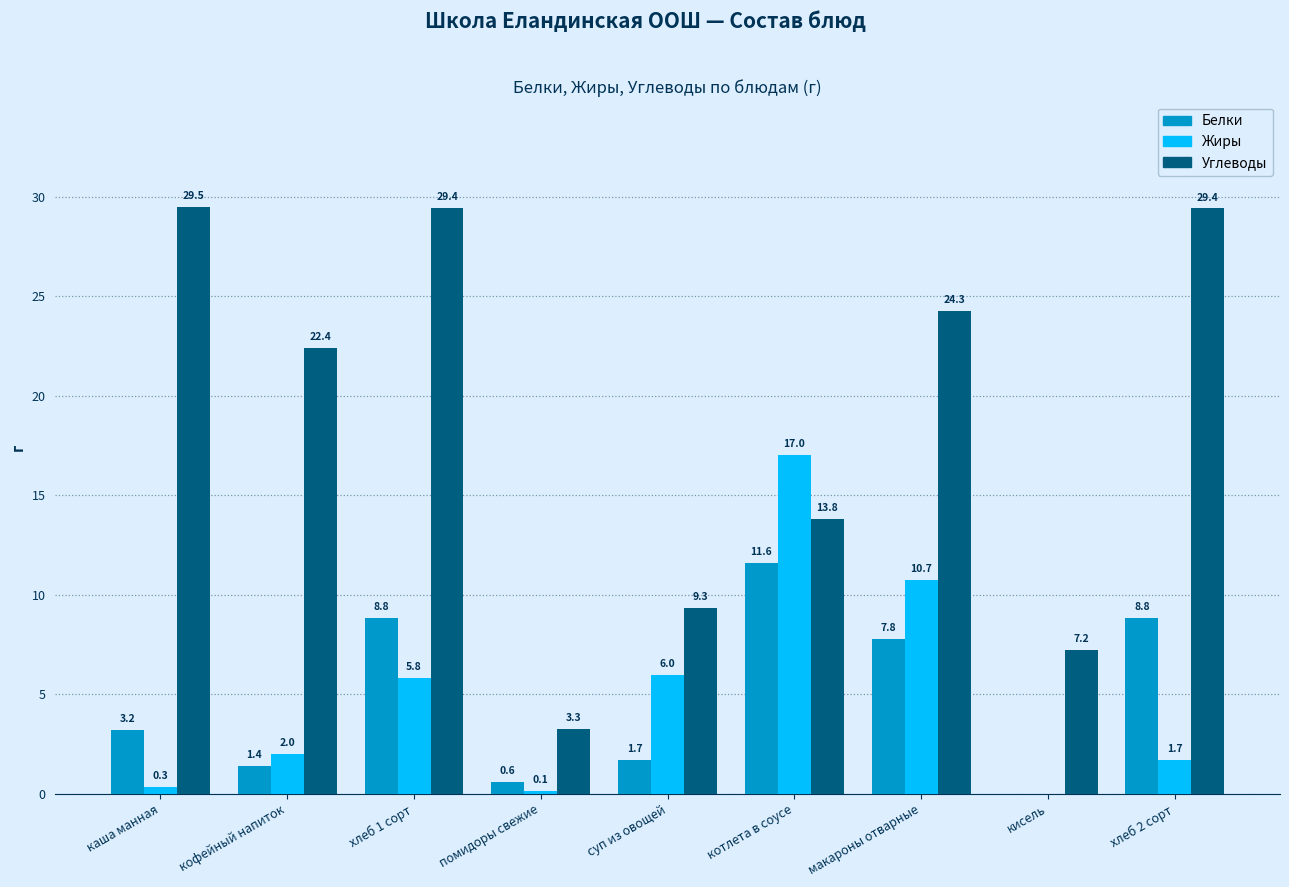

What are all the series names shown in the legend?

Белки, Жиры, Углеводы